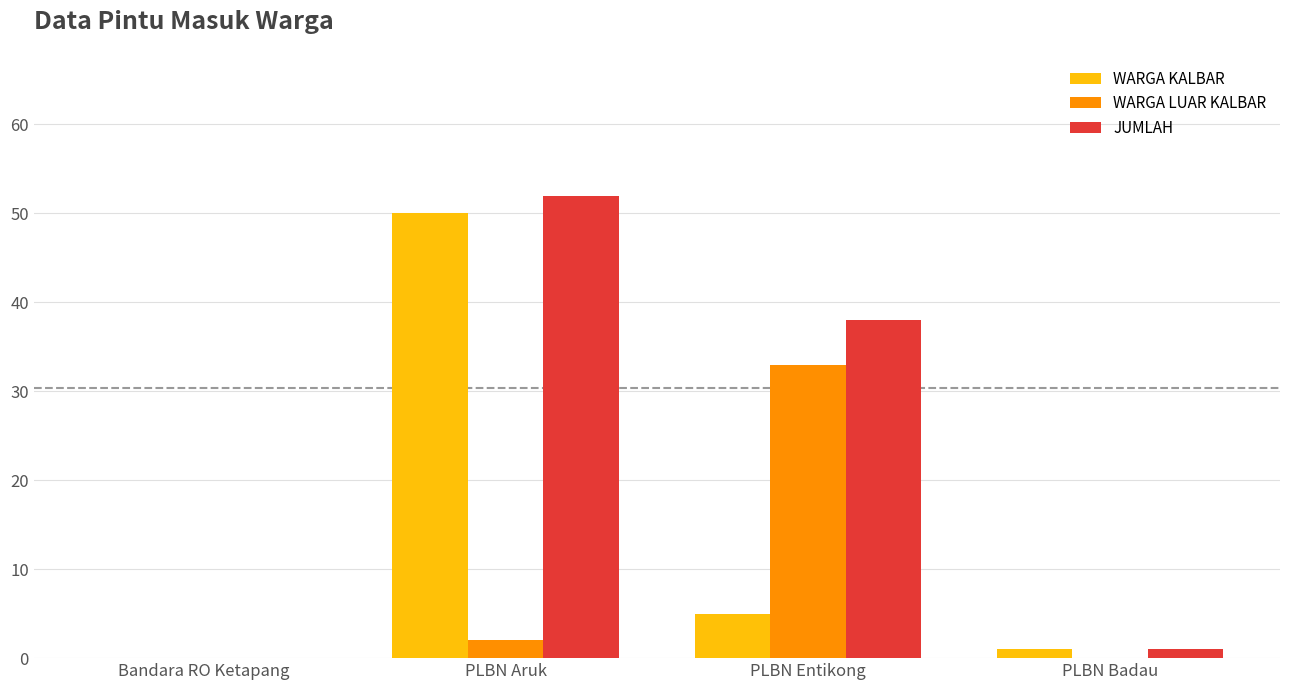

Which series changed the most between PLBN Aruk and PLBN Badau?

JUMLAH